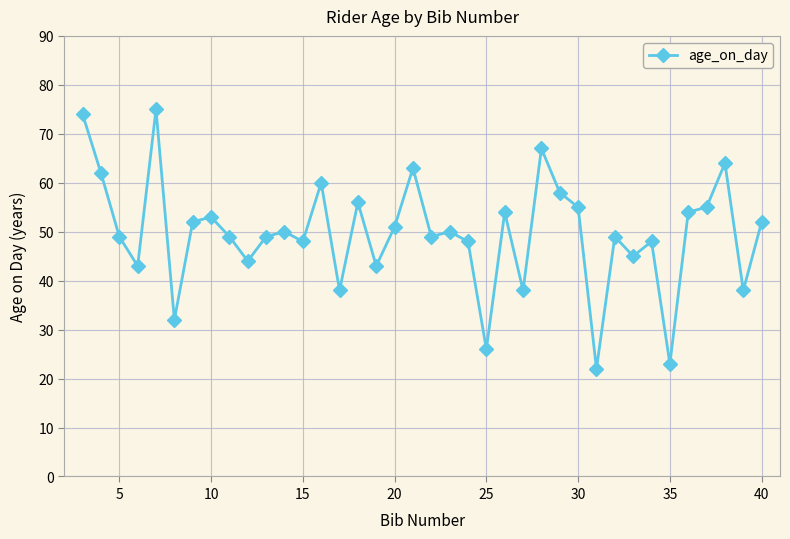

What is the sum of all values?

1886